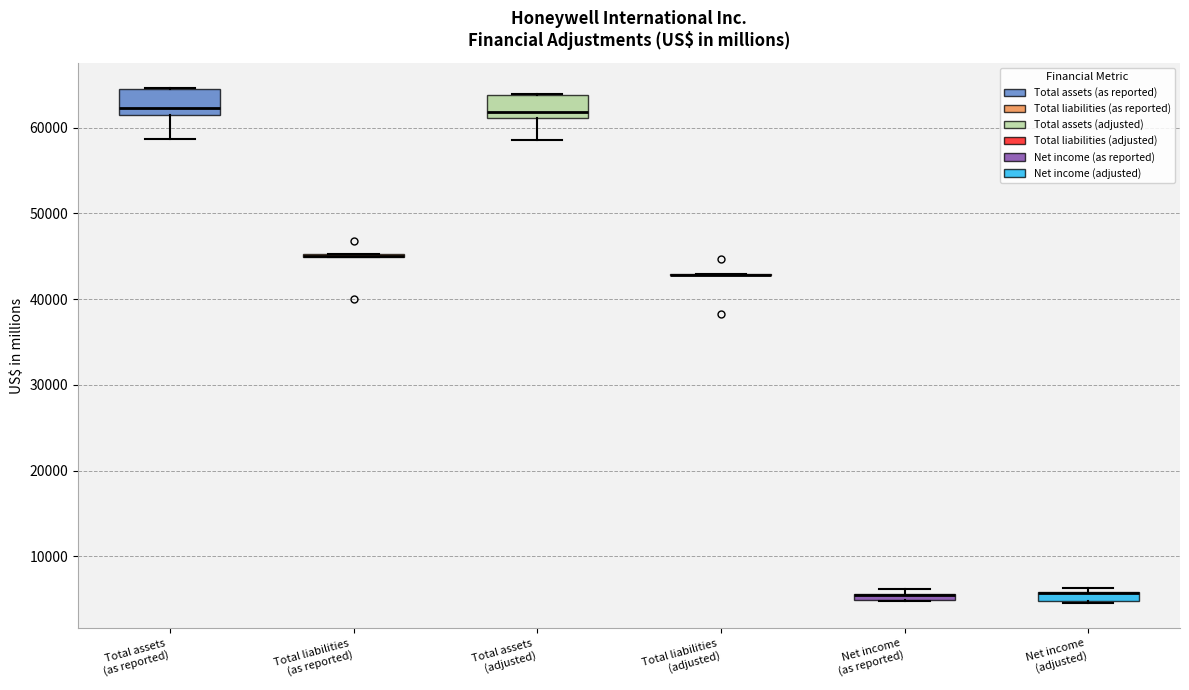

Where is the upper edge of the box for Net income (adjusted) on the y-axis? The values are not printed on the chart, so give them approximately, as read against the axis.

6000